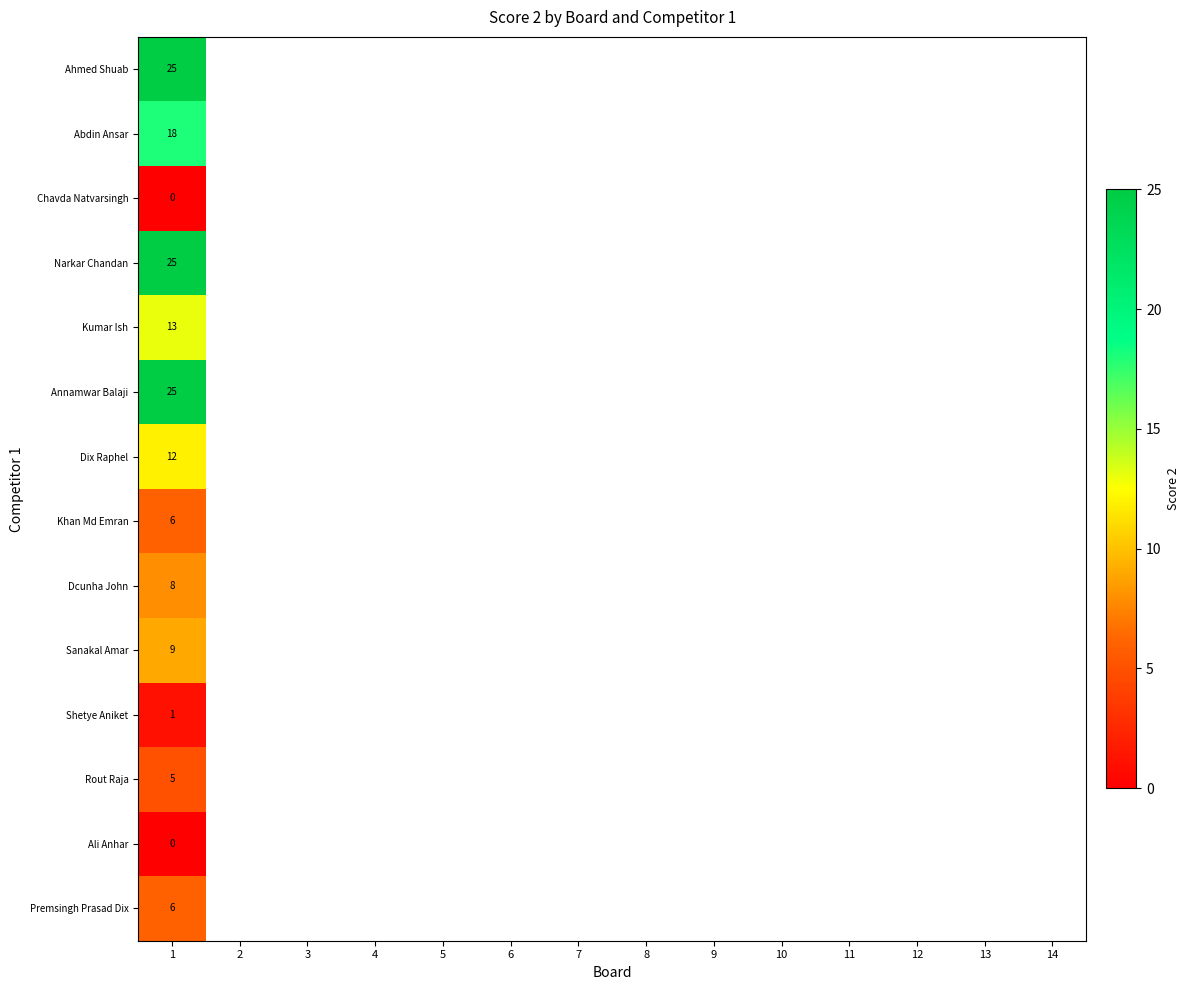

The value of Shetye Aniket at 1 is 1. True or false?

True